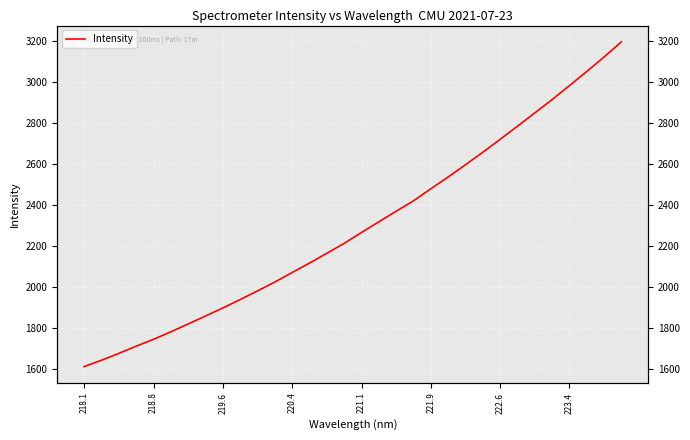

What is the sum of all values?

73484.8